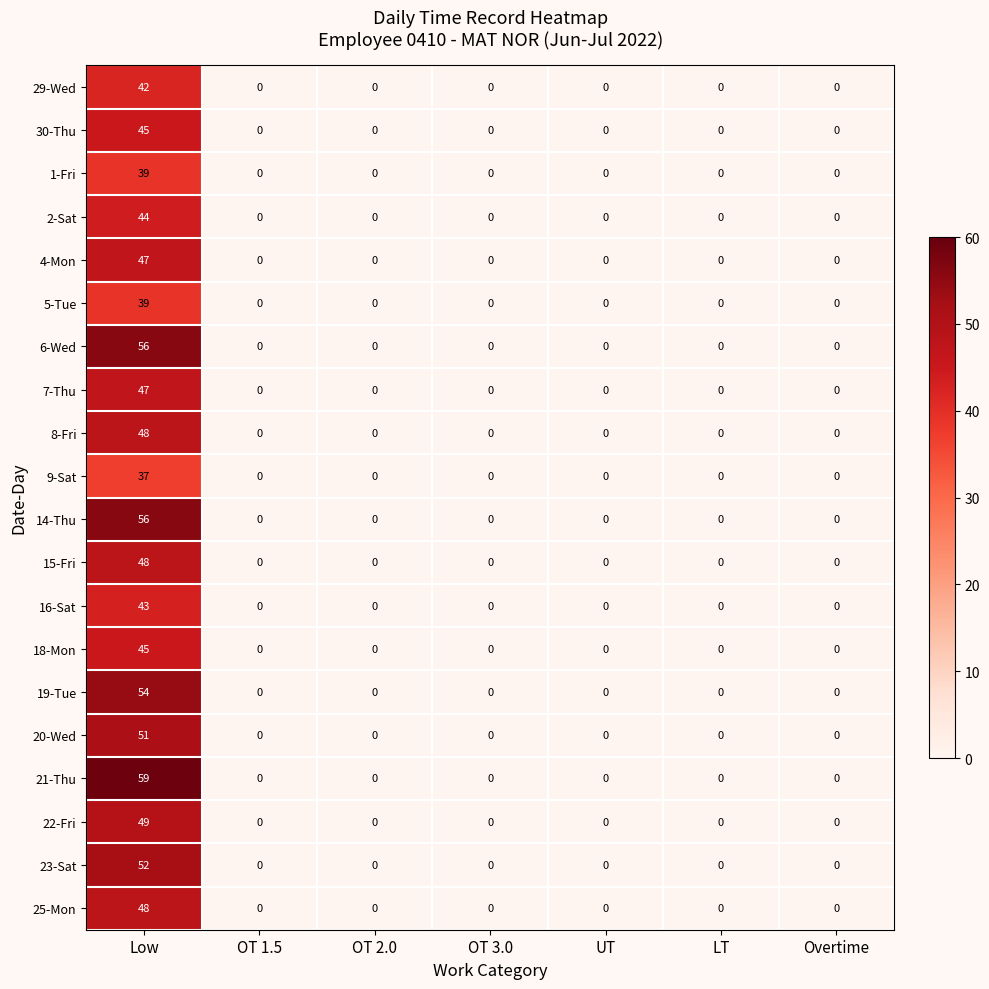

The 22-Fri series shows -32 at OT 3.0. True or false?

False